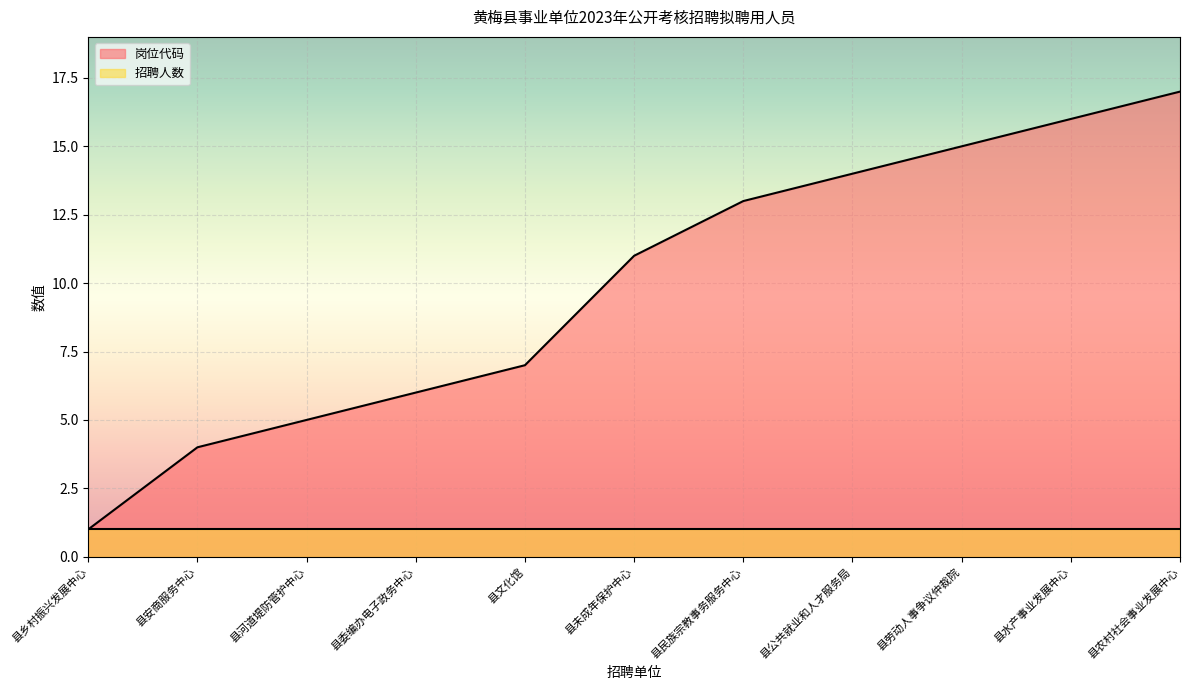

What is the average value?

10